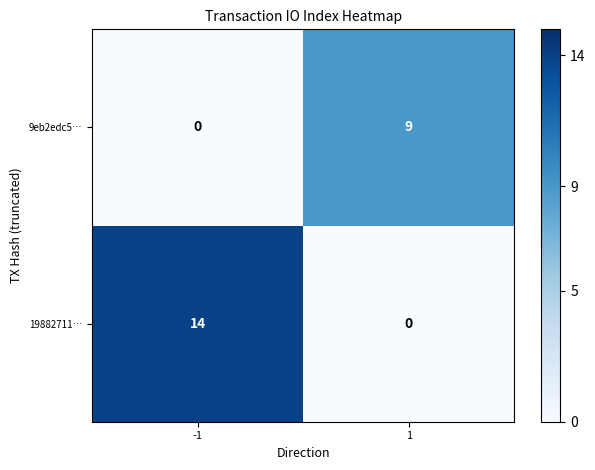

At how many categories does at least one series exceed 3?

2